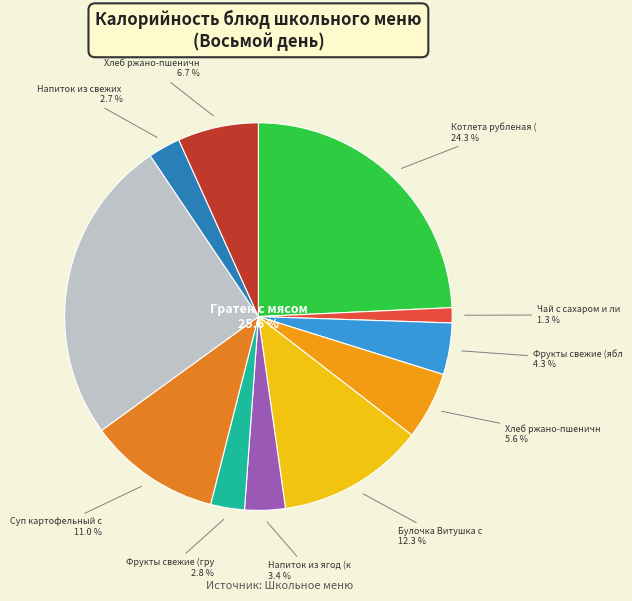

What is the smallest slice in the pie chart?

Чай с сахаром и лимоном